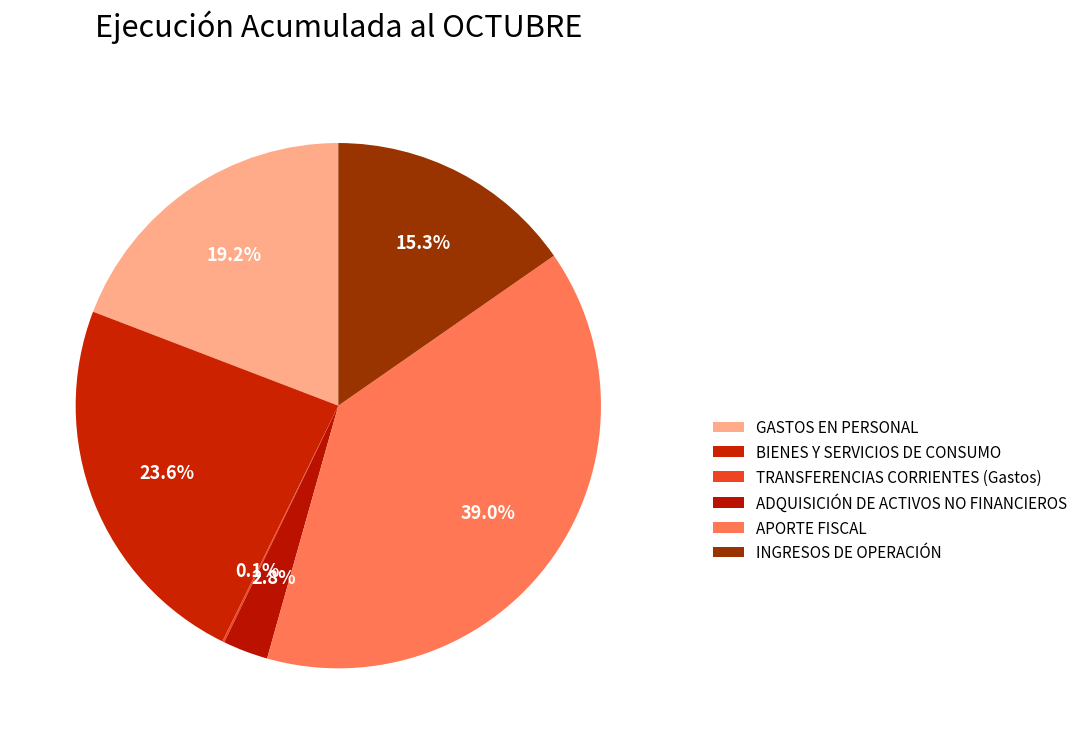

Which category has the smallest portion of the pie?

TRANSFERENCIAS CORRIENTES (Gastos)